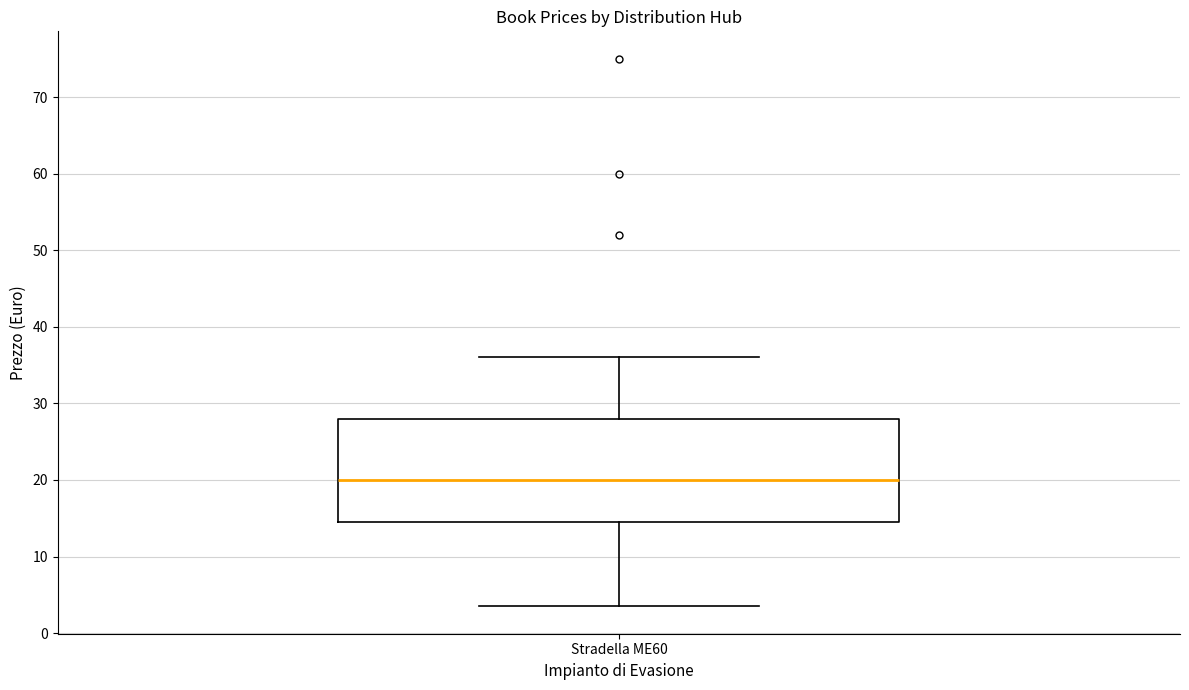

Read this box plot against the y-axis: the position of the median line, the range covered by the box, and the ends of both whiskers. The values are not printed on the chart, so give them approximately, as read against the axis.

median 20, box 15 to 28, whiskers 4 to 36